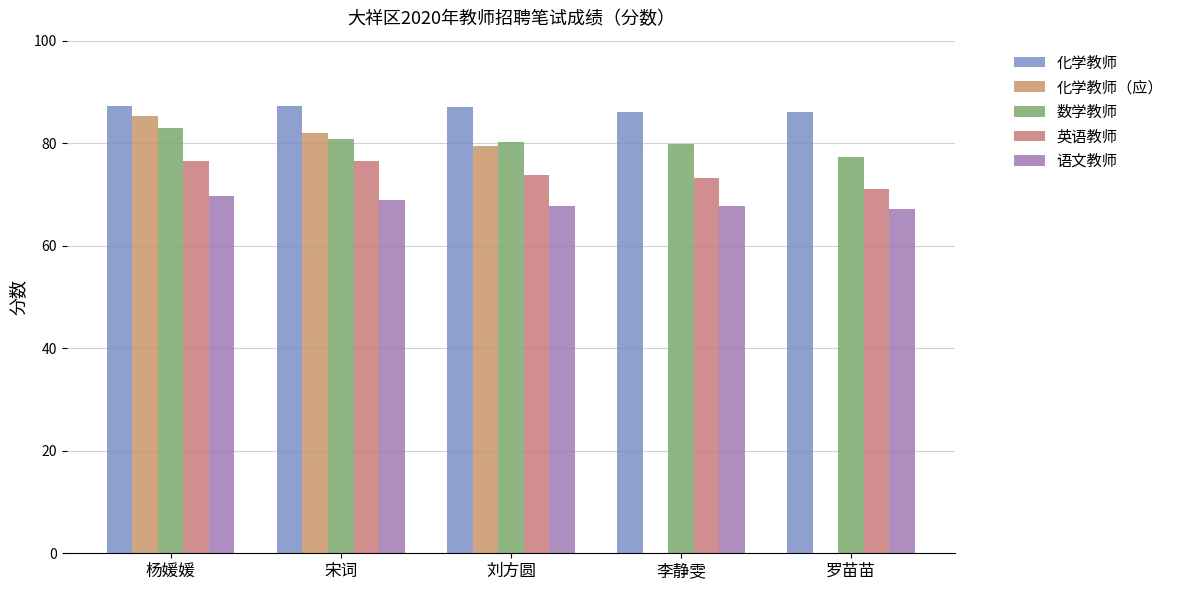

What is the label of the 5th bar from the right?

杨媛媛